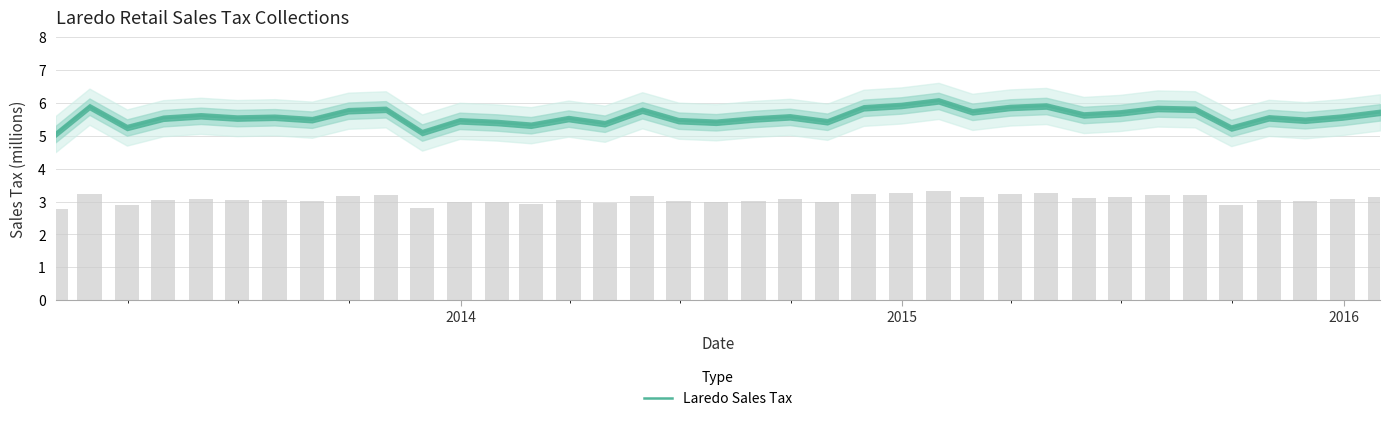

What is the minimum value for Laredo Sales Tax?

5.1